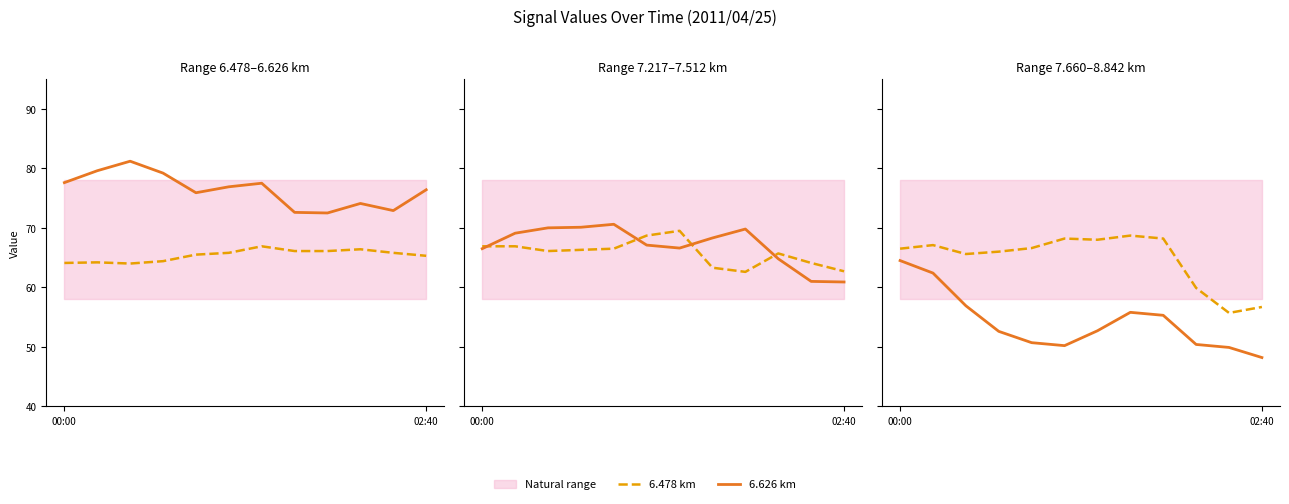

Count the number of data series in this chart.

6